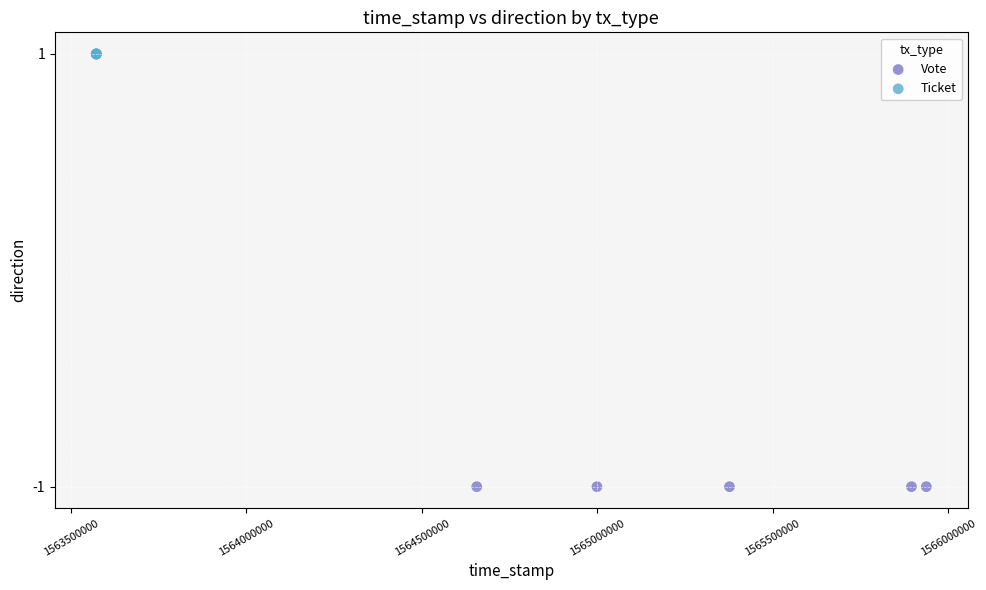

Which series reaches the maximum Y coordinate?

Ticket